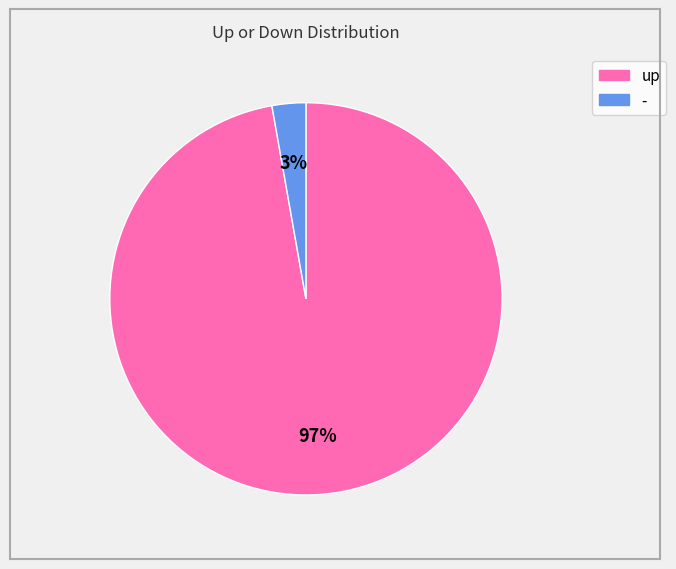

Rank the categories by value from lowest to highest.

-, up